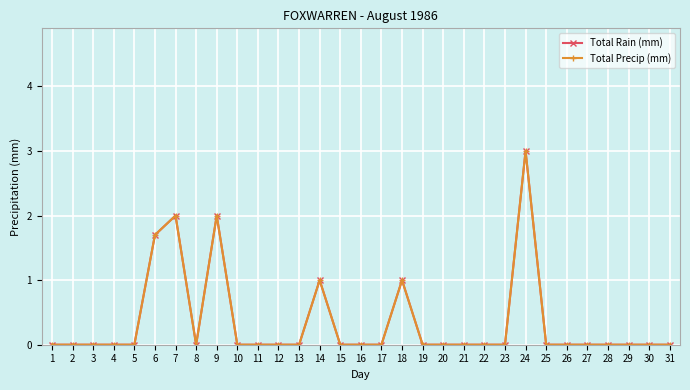

Is this an area chart (filled region under the line)?

No